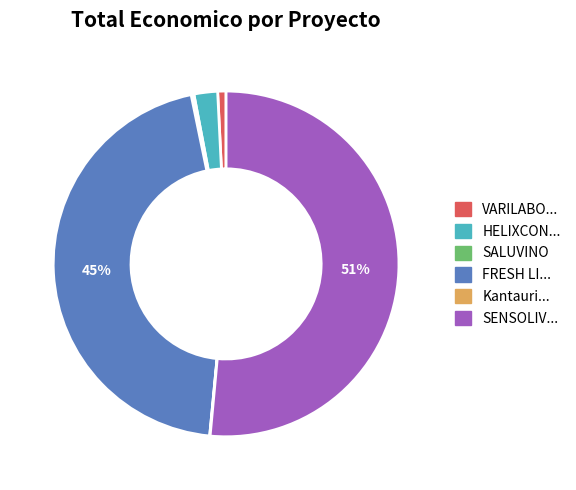

Is there a majority slice in this chart?

Yes